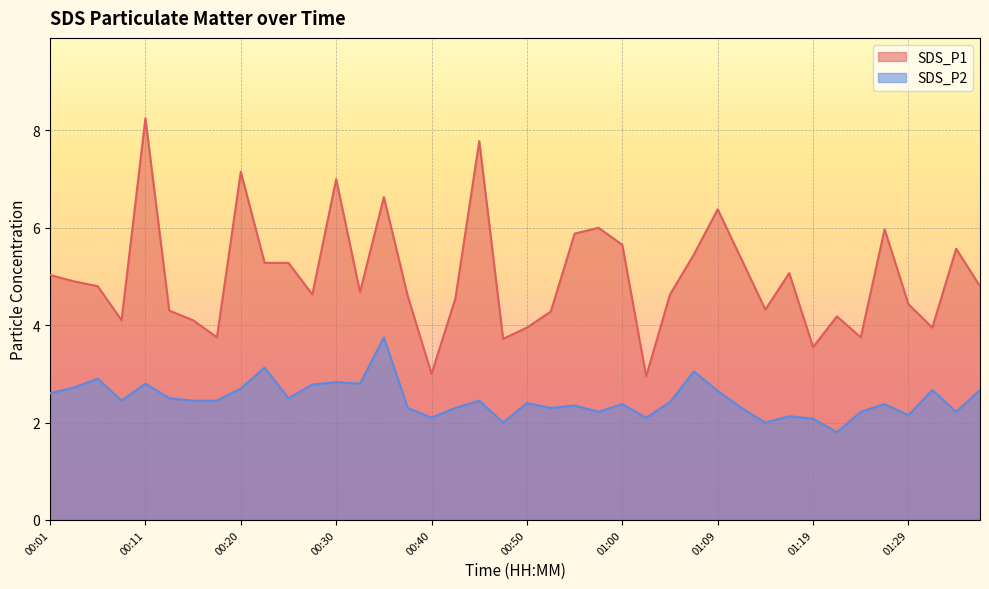

How many values in the SDS_P1 series are below 4?

8